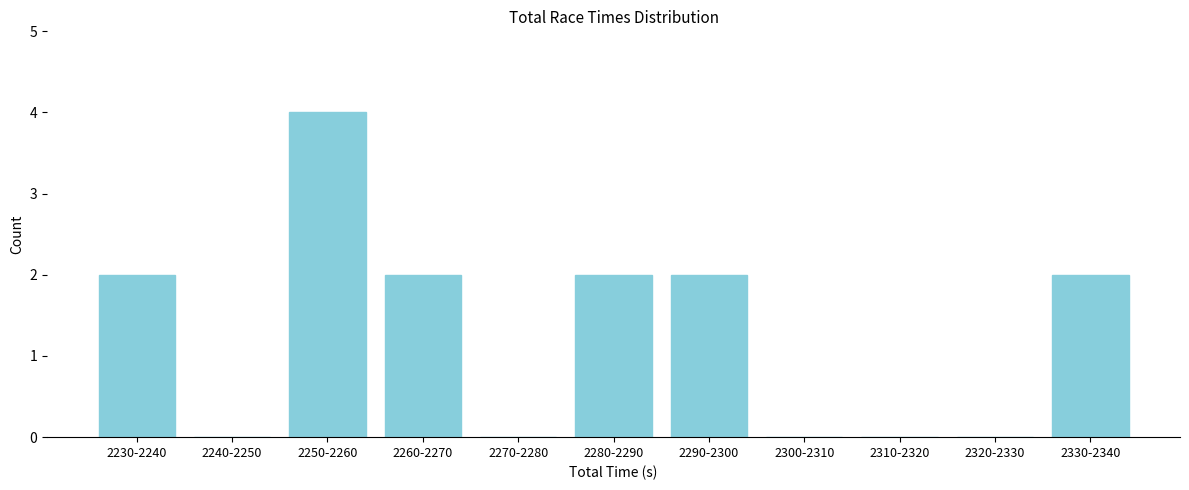

Reading left to right, list all the values displayed in this chart.

2230-2240=2	2240-2250=0	2250-2260=4	2260-2270=2	2270-2280=0	2280-2290=2	2290-2300=2	2300-2310=0	2310-2320=0	2320-2330=0	2330-2340=2